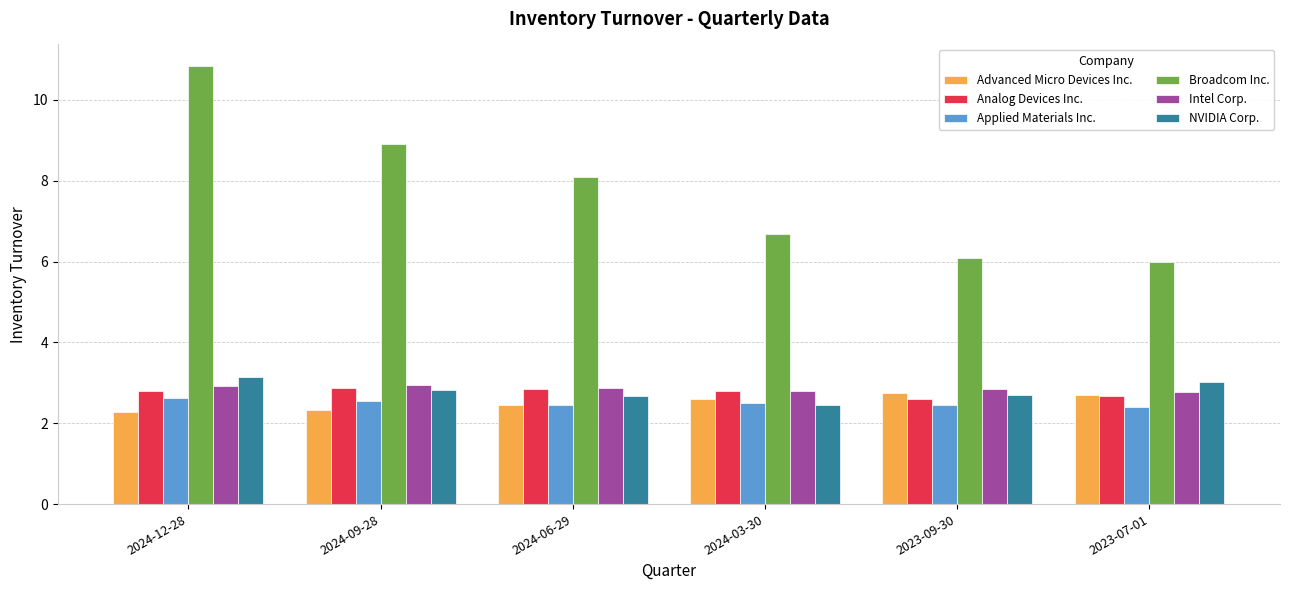

Where is NVIDIA Corp. nearest to the value 2?

2024-03-30